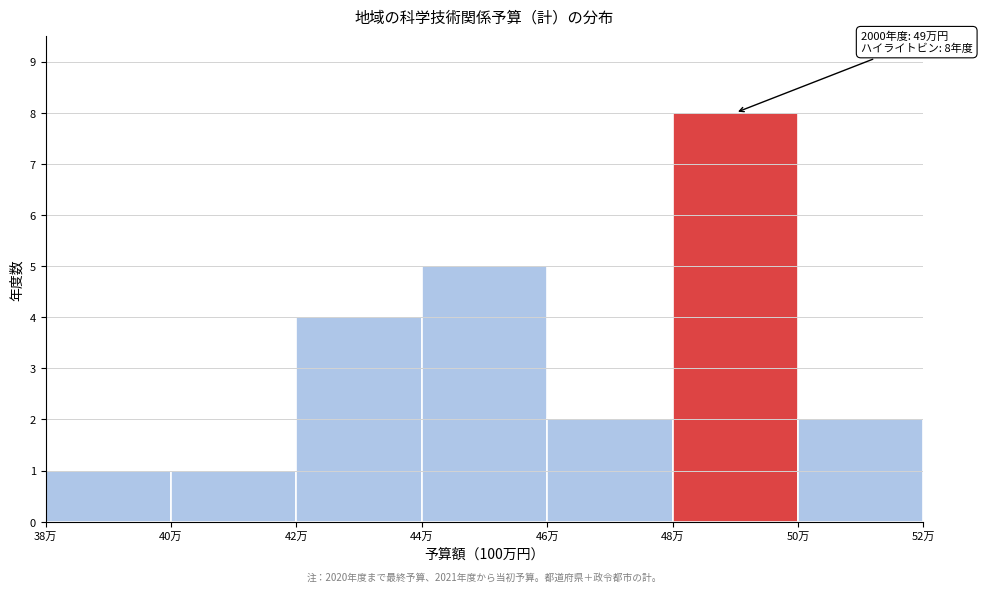

Reading right to left, list all the values displayed in this chart.

50万=2	48万=8	46万=2	44万=5	42万=4	40万=1	38万=1